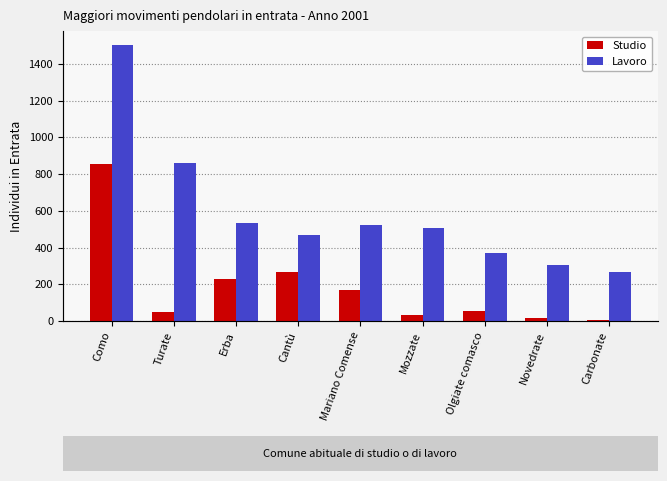

How many values in the Lavoro series are below 507?

4